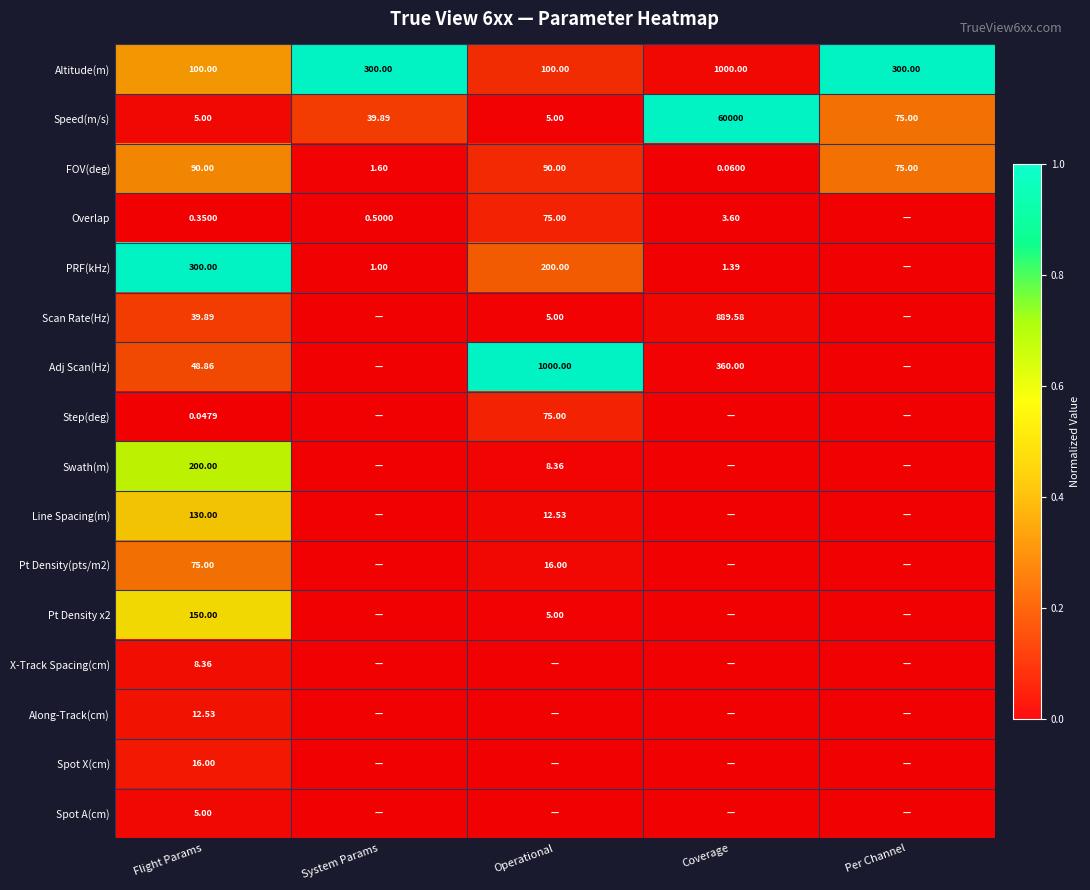

At which category does the chart reach its peak across all series?

System Params